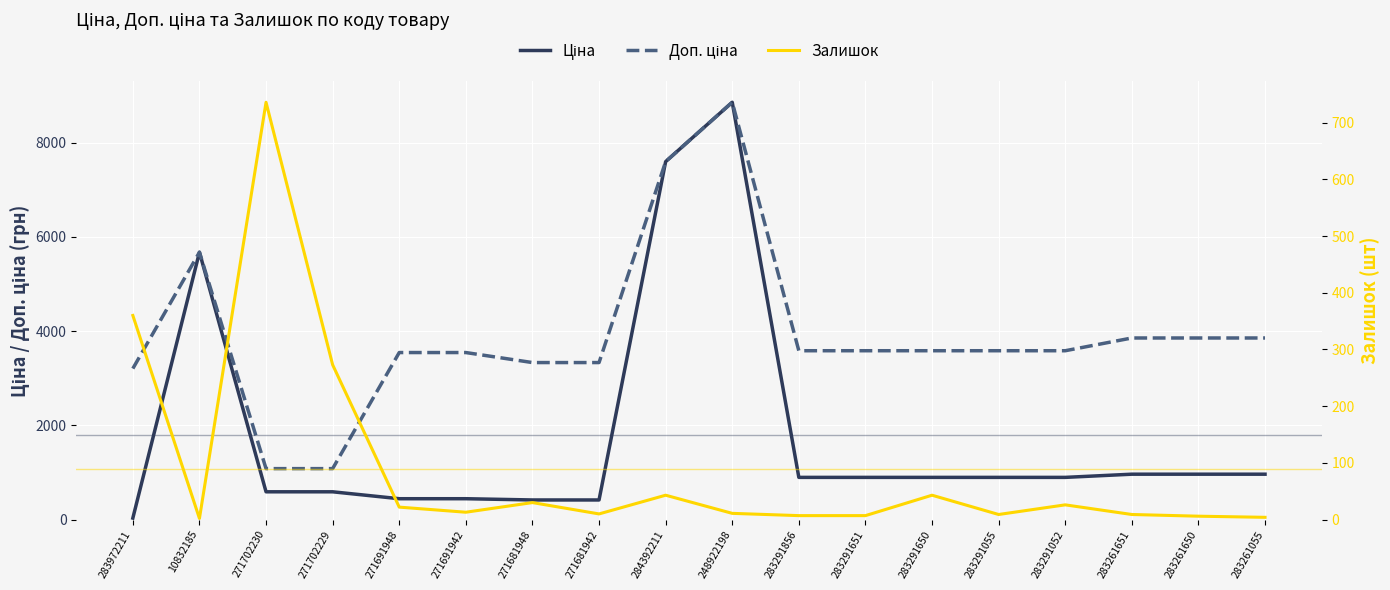

What is the value of the Доп. ціна point at the 5th from the left?

3545.0